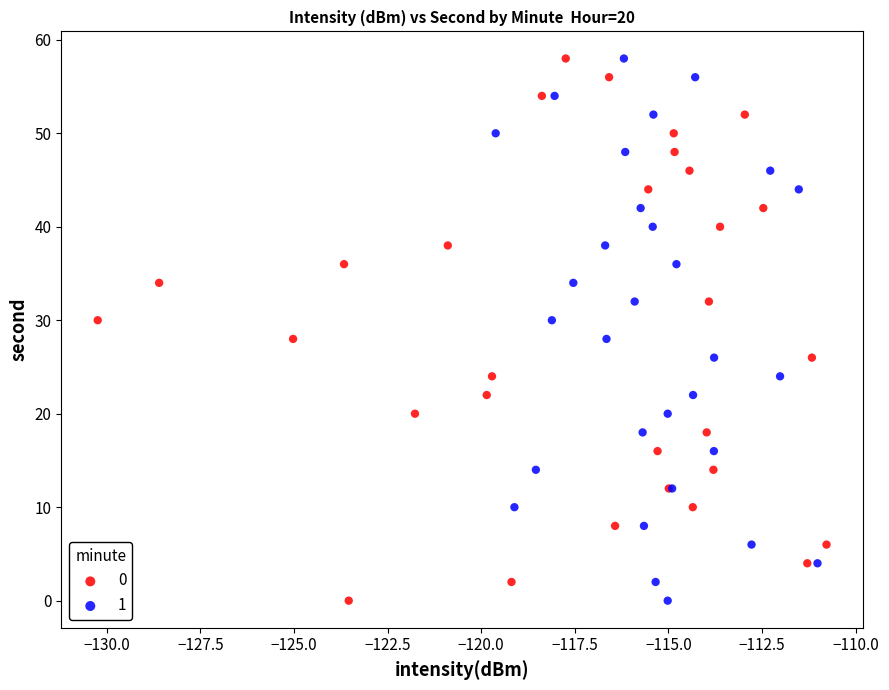

What are all the series names shown in the legend?

0, 1